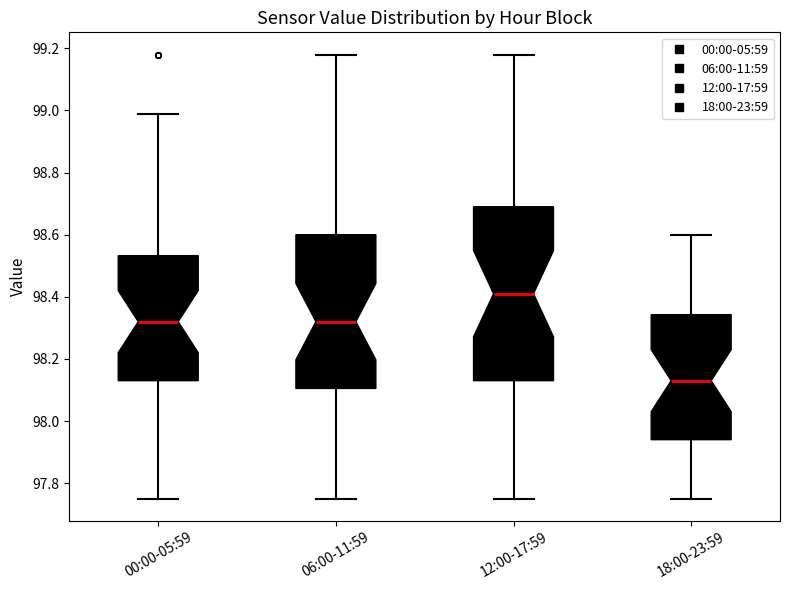

Reading left to right, transcribe this box plot: for each box, give where its median line is, the range the box spans, and where its two whiskers end, as read against the y-axis. The values are not printed on the chart, so give them approximately, as read against the axis.

00:00-05:59: median 98.32, box 98.14 to 98.54, whiskers 97.76 to 99.00
06:00-11:59: median 98.32, box 98.10 to 98.60, whiskers 97.76 to 99.18
12:00-17:59: median 98.42, box 98.14 to 98.70, whiskers 97.76 to 99.18
18:00-23:59: median 98.14, box 97.94 to 98.34, whiskers 97.76 to 98.60